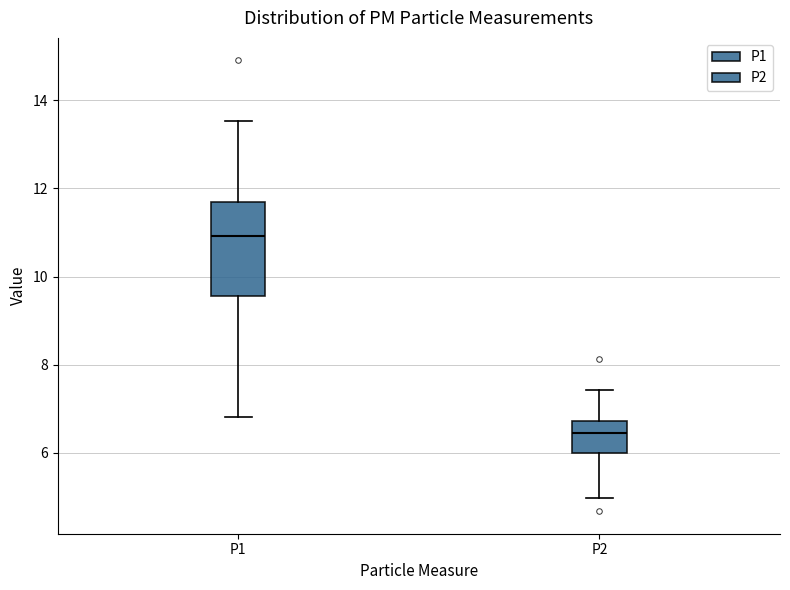

Reading left to right, read every box against the y-axis: the position of its median line, the range the box covers, and the ends of its whiskers. The values are not printed on the chart, so give them approximately, as read against the axis.

P1: median 11.0, box 9.6 to 11.6, whiskers 6.8 to 13.6
P2: median 6.4, box 6.0 to 6.8, whiskers 5.0 to 7.4